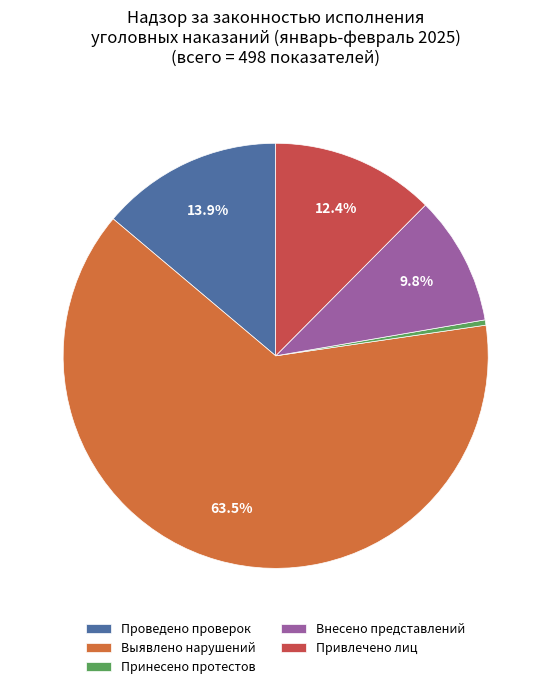

What is the largest slice in the pie chart?

Выявлено нарушений